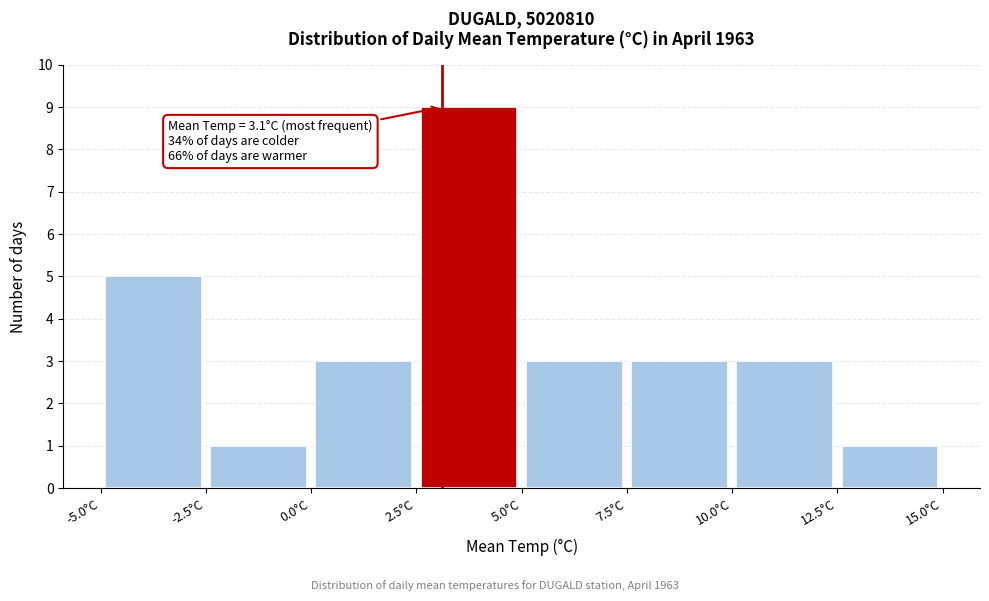

Over which range of the x-axis is the bar tallest?

2.5 to 5.0